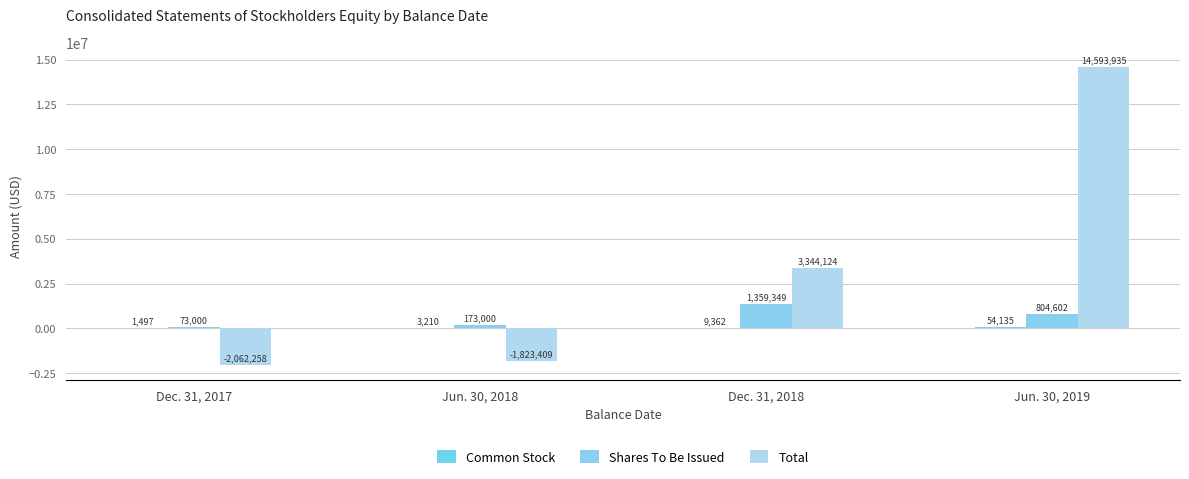

Read the Shares To Be Issued value at Dec. 31, 2018.

1359349